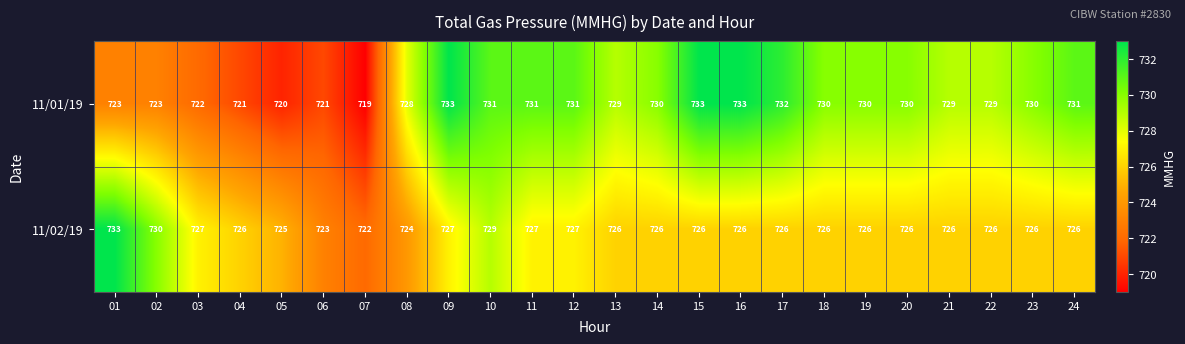

Between 15 and 18, which series saw the biggest shift?

11/01/19